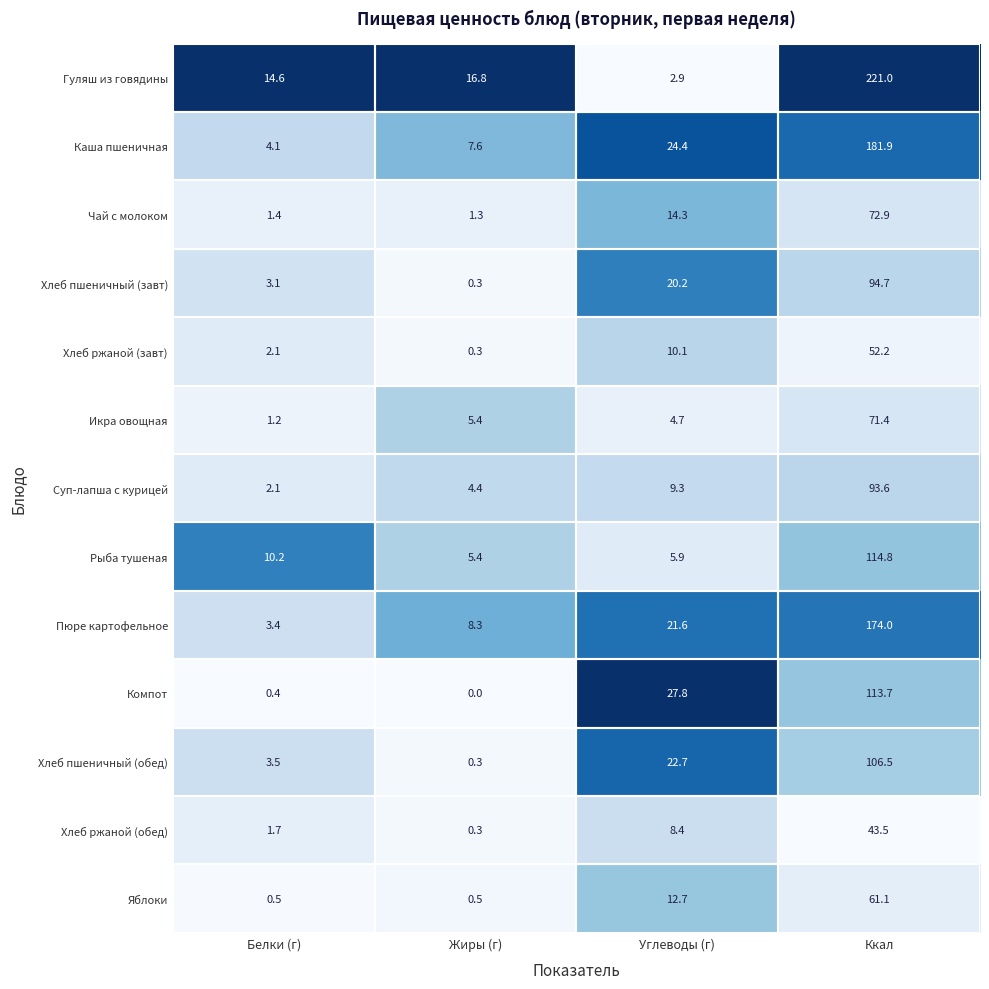

Which series has the largest total across all categories?

Гуляш из говядины